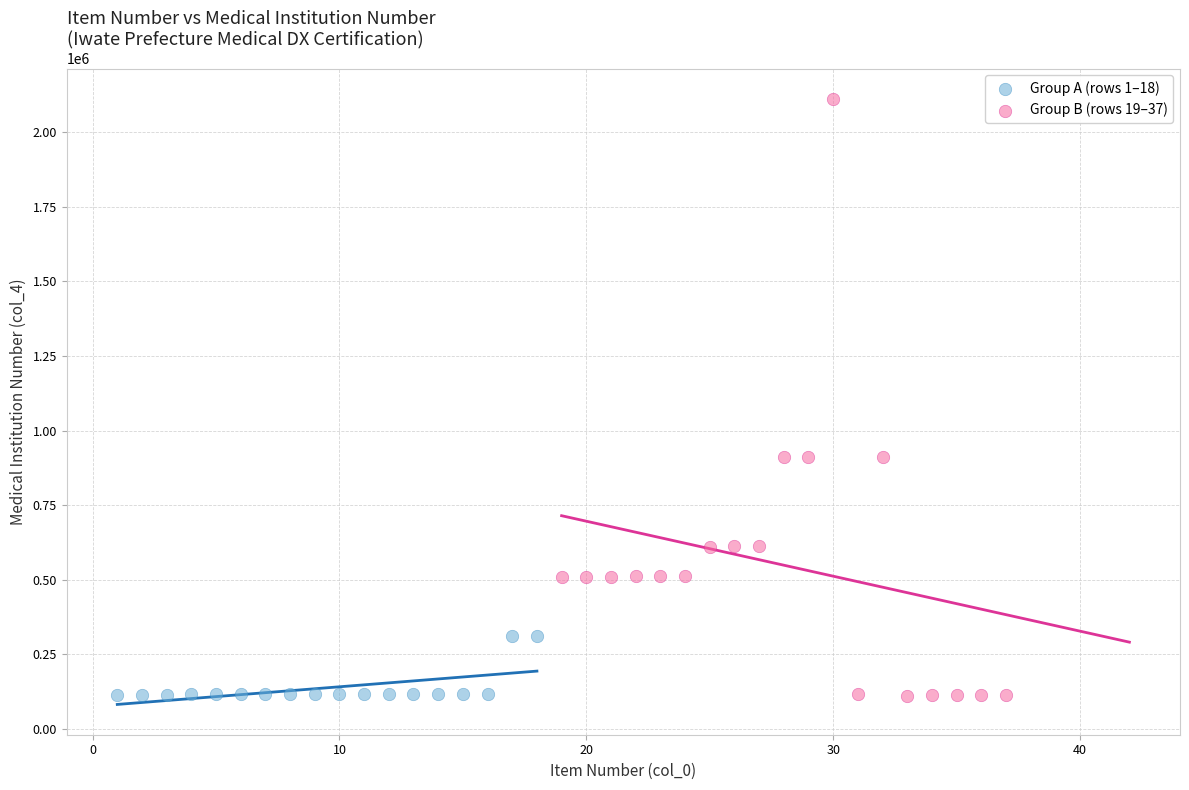

Which series reaches the maximum Y coordinate?

Group B (rows 19–37)